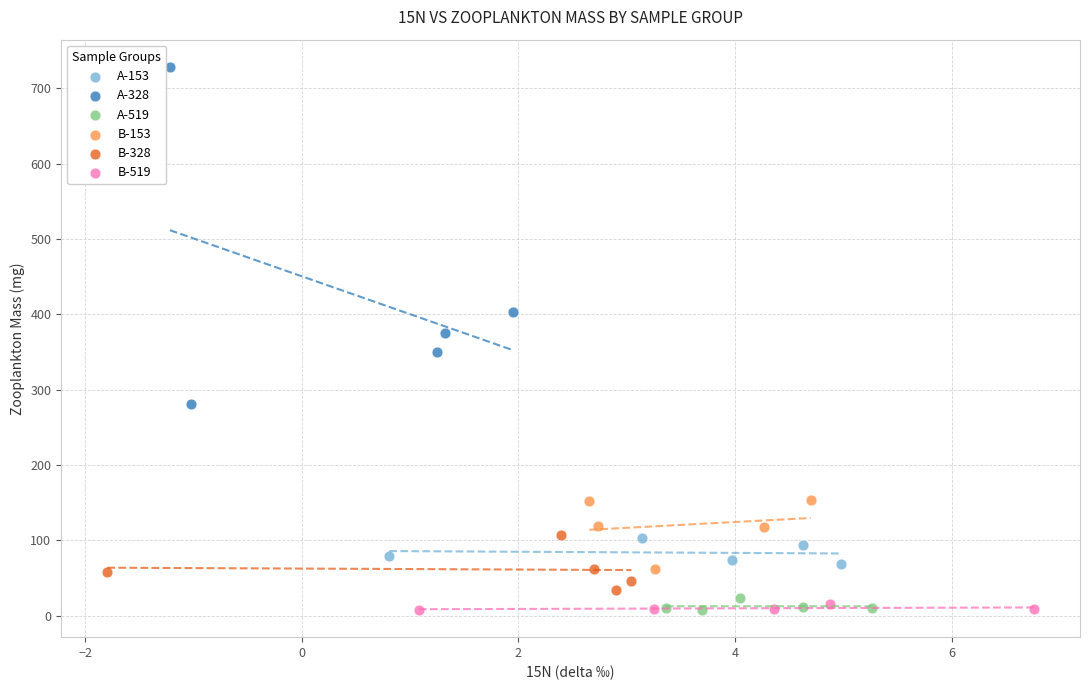

Which series contains the highest Y value?

A-328